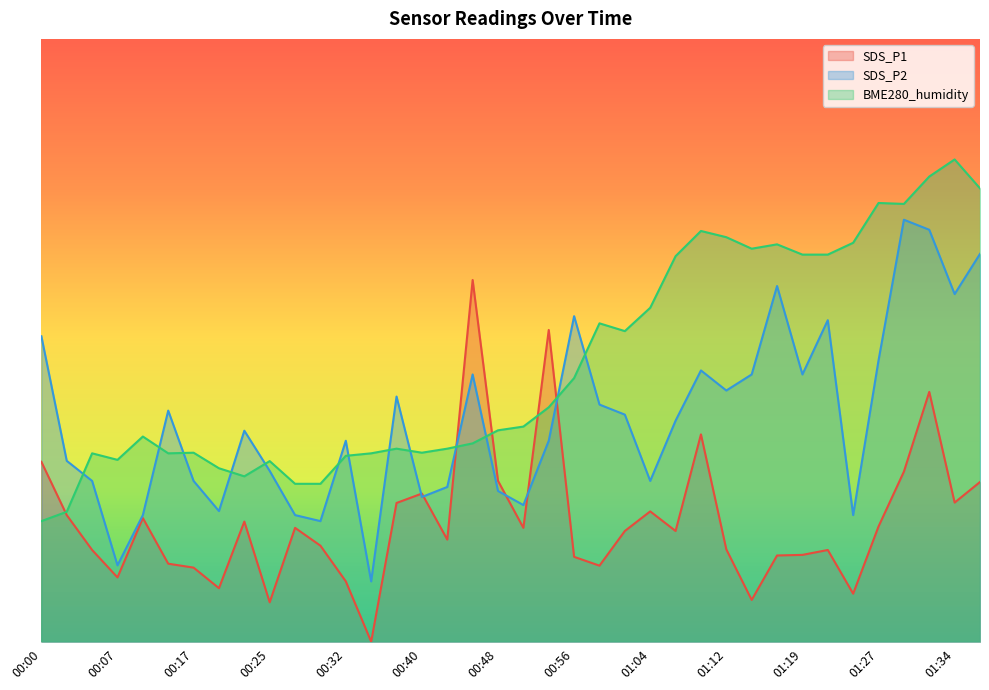

What is the label of the 7th point from the left?

00:17